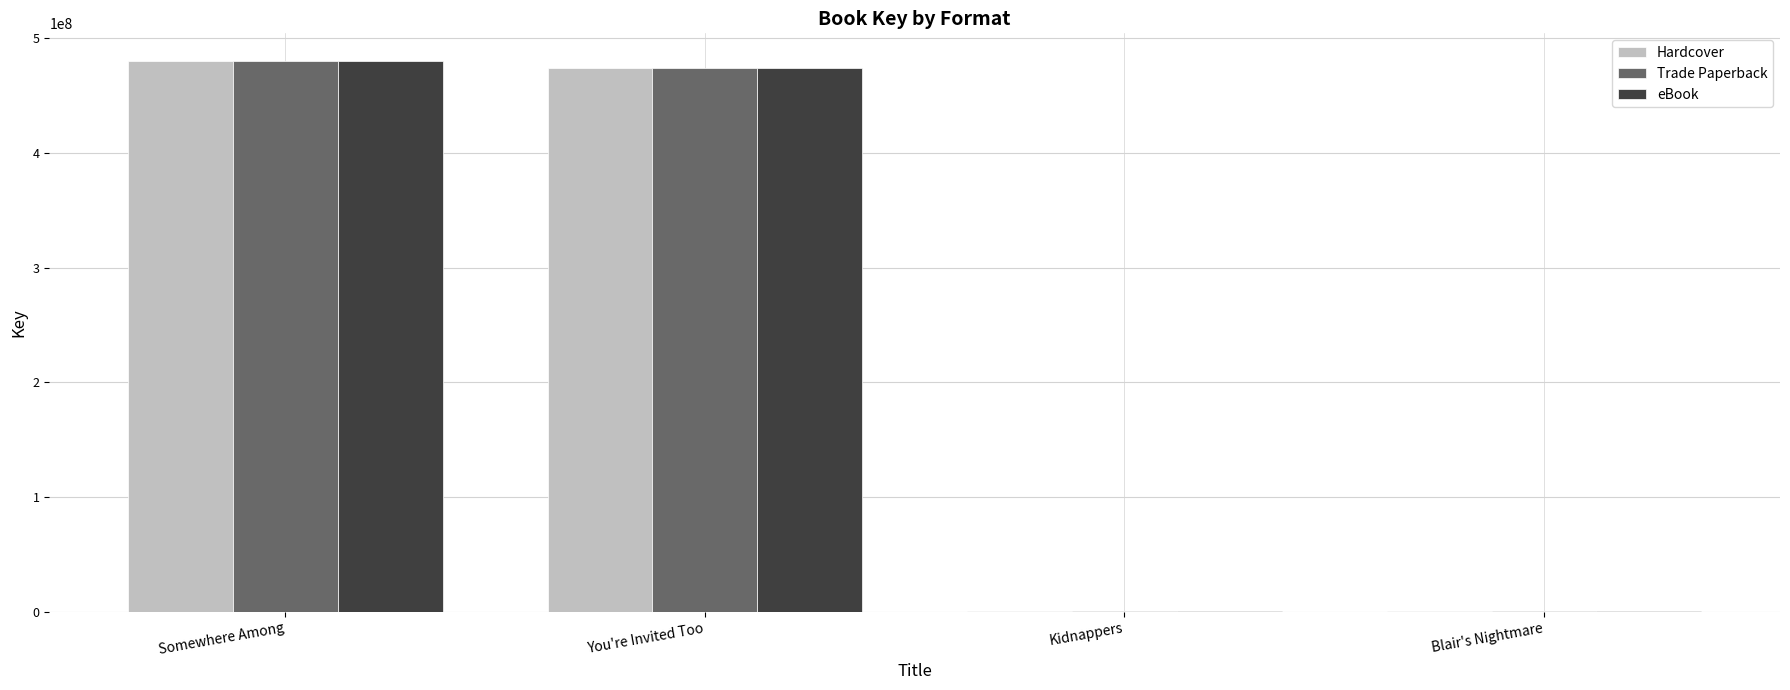

Where is Trade Paperback nearest to the value 240318105?

You're Invited Too